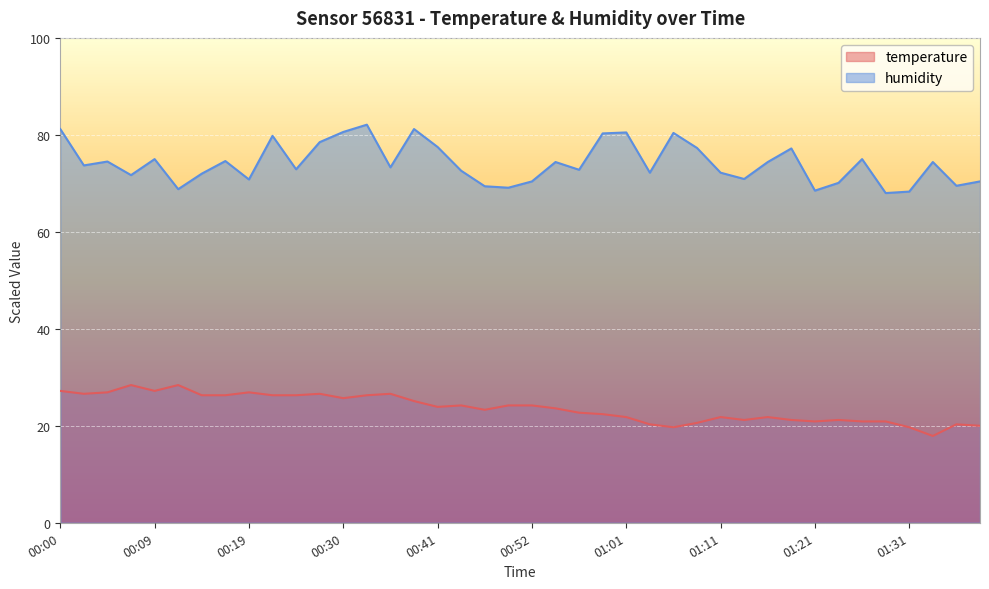

Which series has the largest total across all categories?

humidity